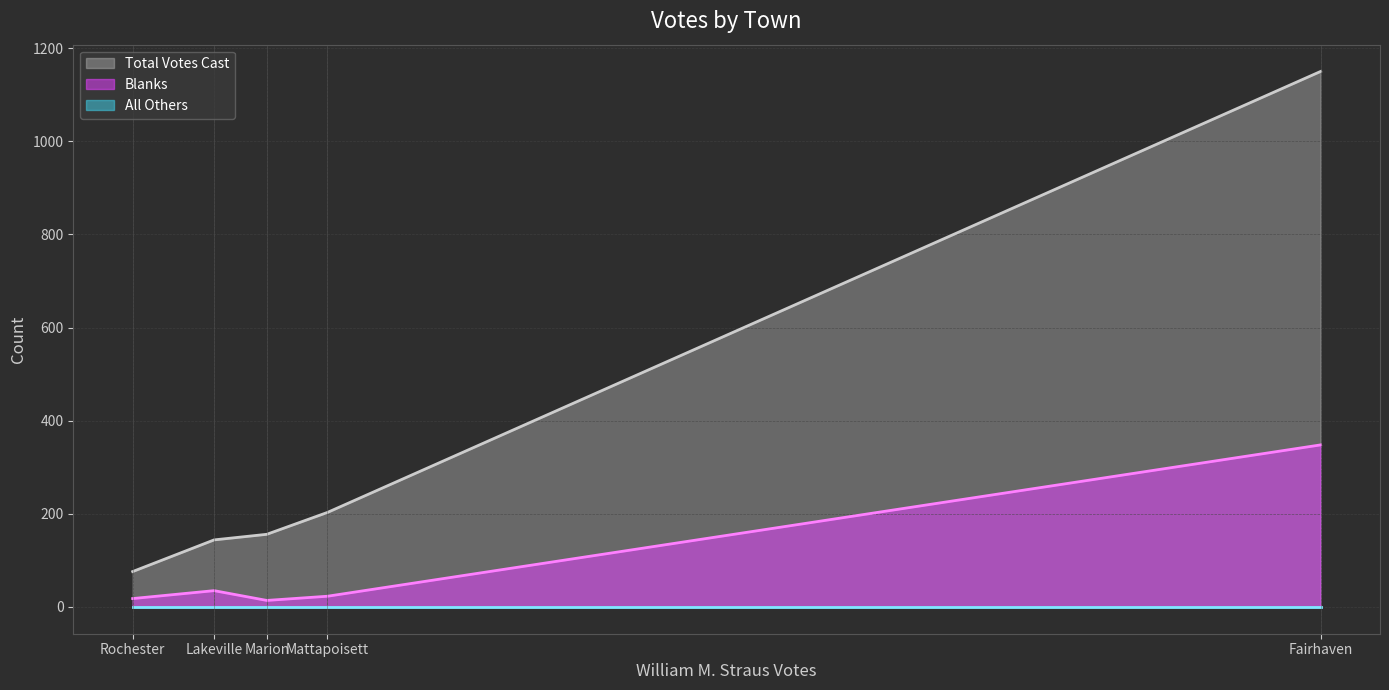

Does the chart display data point markers on the line(s)?

No